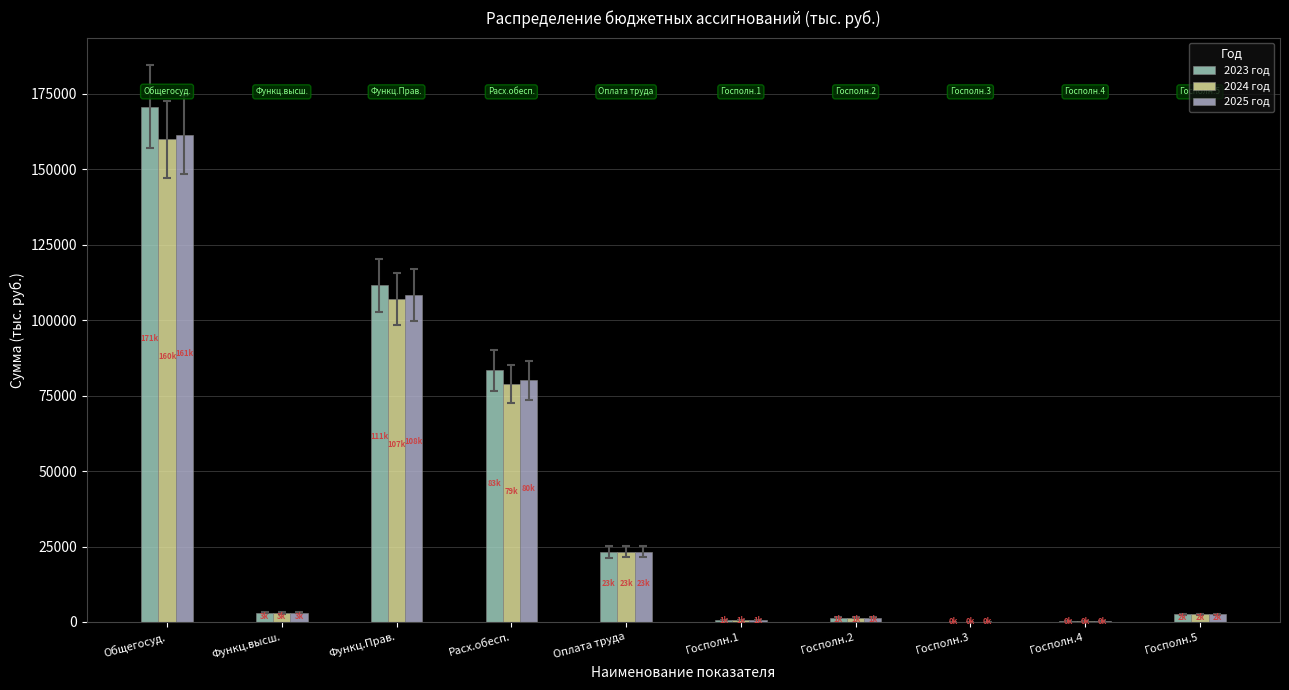

Which series has the largest total across all categories?

2023 год